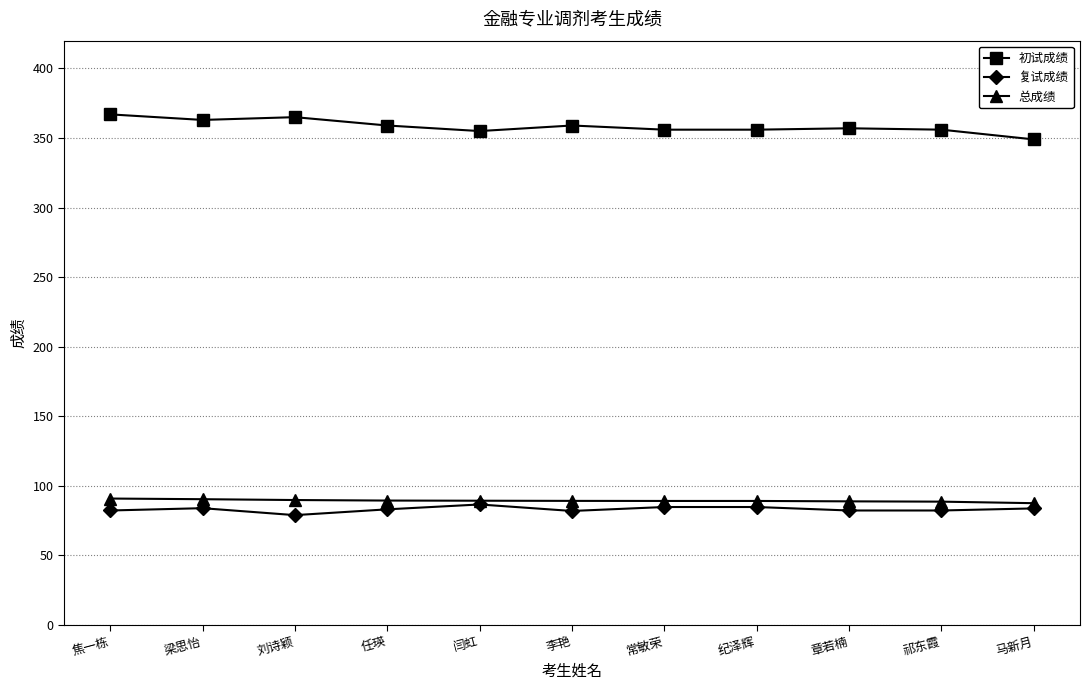

The value of 总成绩 at 纪泽辉 is 48.0. True or false?

False